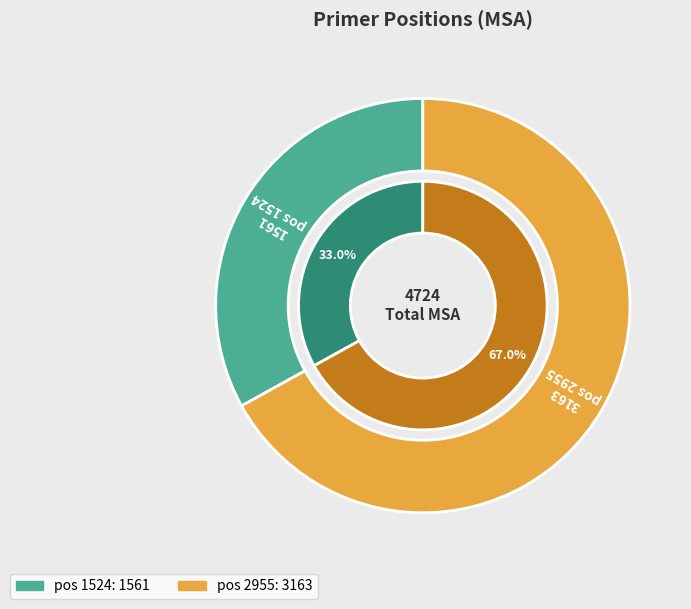

What is the change in value from 1524 to 2955?

+1602